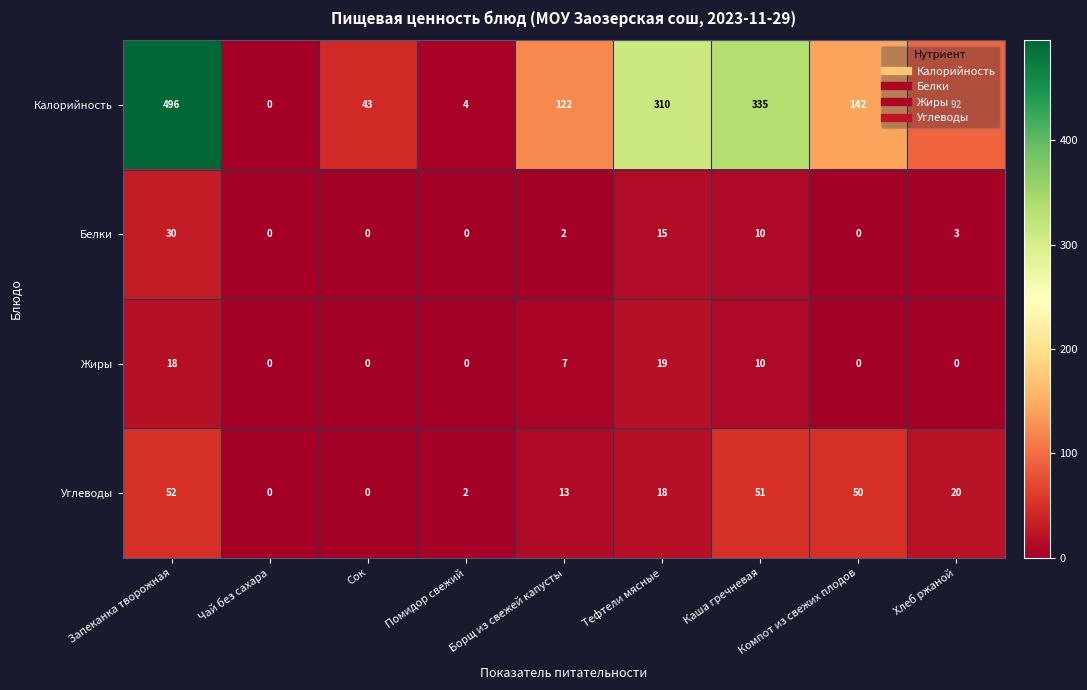

Which series changed the most between Запеканка творожная and Чай без сахара?

Калорийность